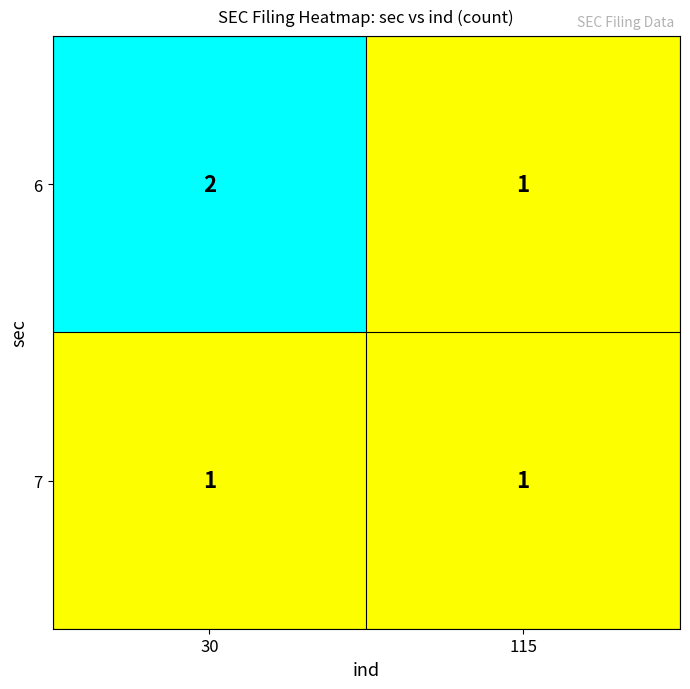

Reading right to left, extract all data points from this chart.

6: 1	2
7: 1	1